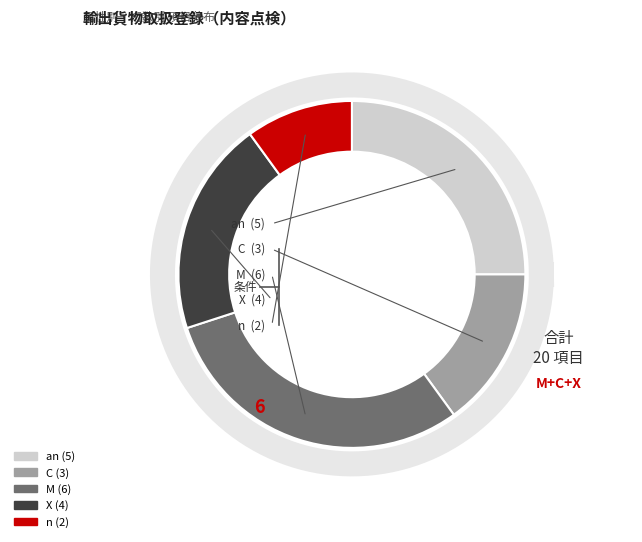

Rank the categories by value from highest to lowest.

M, an, X, C, n